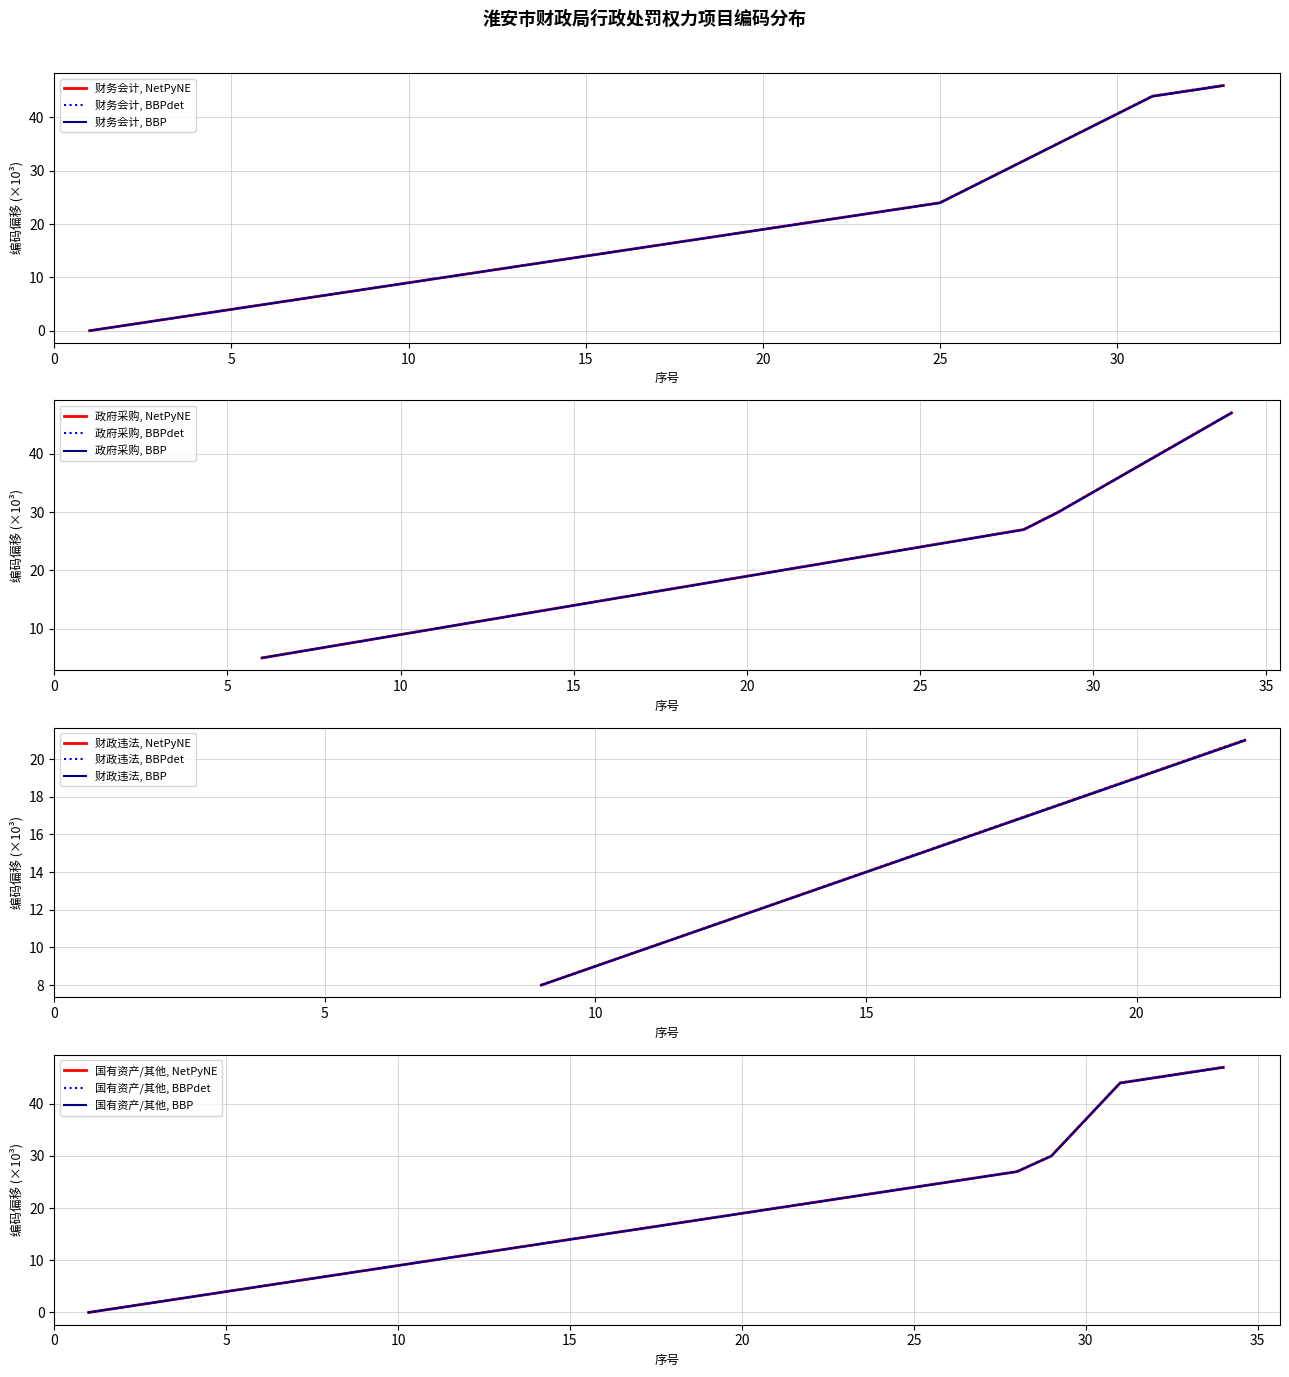

What is the highest value of the 财务会计, BBPdet series?

46.0